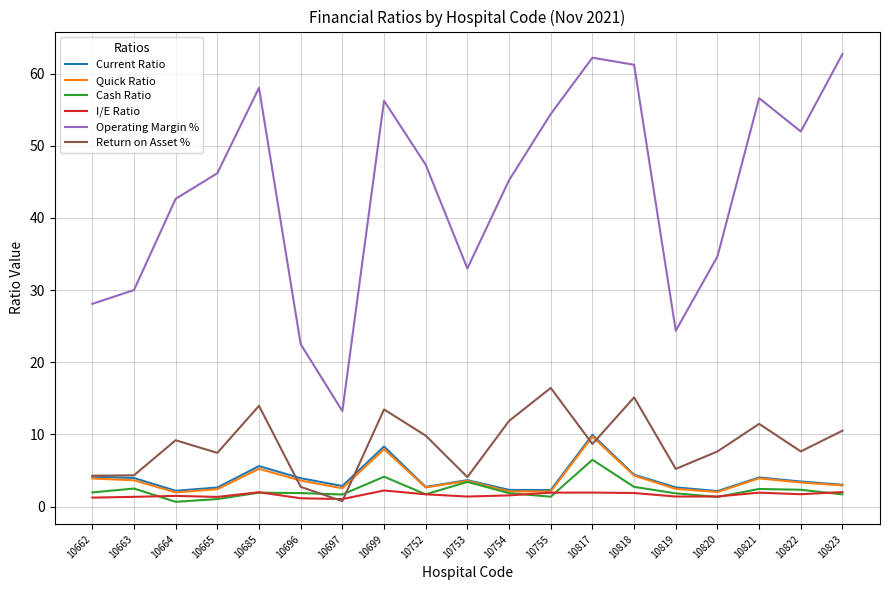

What is the difference between the maximum and second lowest values in the Quick Ratio series?

7.7